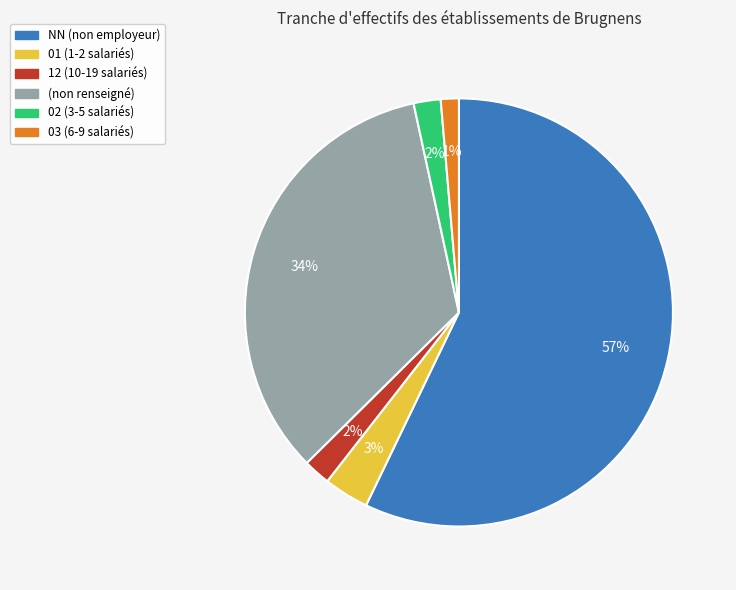

Count the number of slices in the pie.

6